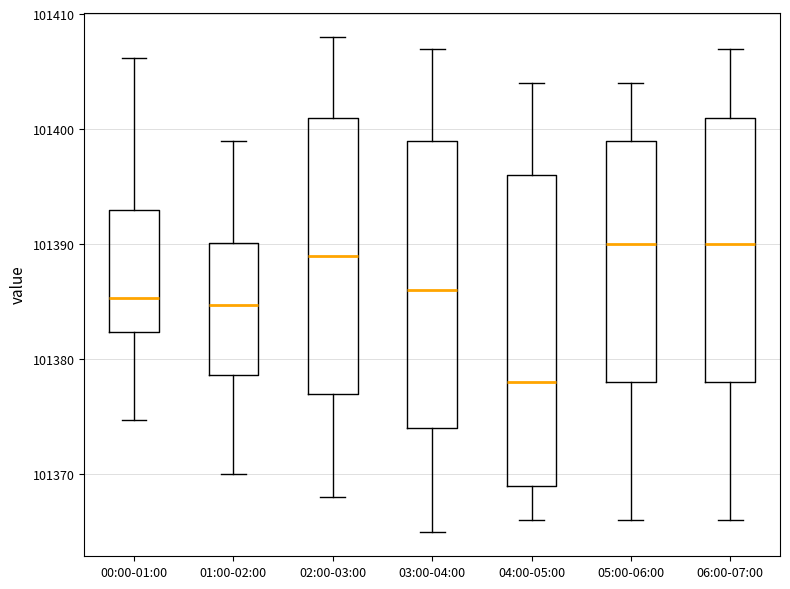

Reading left to right, transcribe this box plot: for each box, give where its median line is, the range the box spans, and where its two whiskers end, as read against the y-axis. The values are not printed on the chart, so give them approximately, as read against the axis.

00:00-01:00: median 101385, box 101382 to 101393, whiskers 101375 to 101406
01:00-02:00: median 101385, box 101379 to 101390, whiskers 101370 to 101399
02:00-03:00: median 101389, box 101377 to 101401, whiskers 101368 to 101408
03:00-04:00: median 101386, box 101374 to 101399, whiskers 101365 to 101407
04:00-05:00: median 101378, box 101369 to 101396, whiskers 101366 to 101404
05:00-06:00: median 101390, box 101378 to 101399, whiskers 101366 to 101404
06:00-07:00: median 101390, box 101378 to 101401, whiskers 101366 to 101407